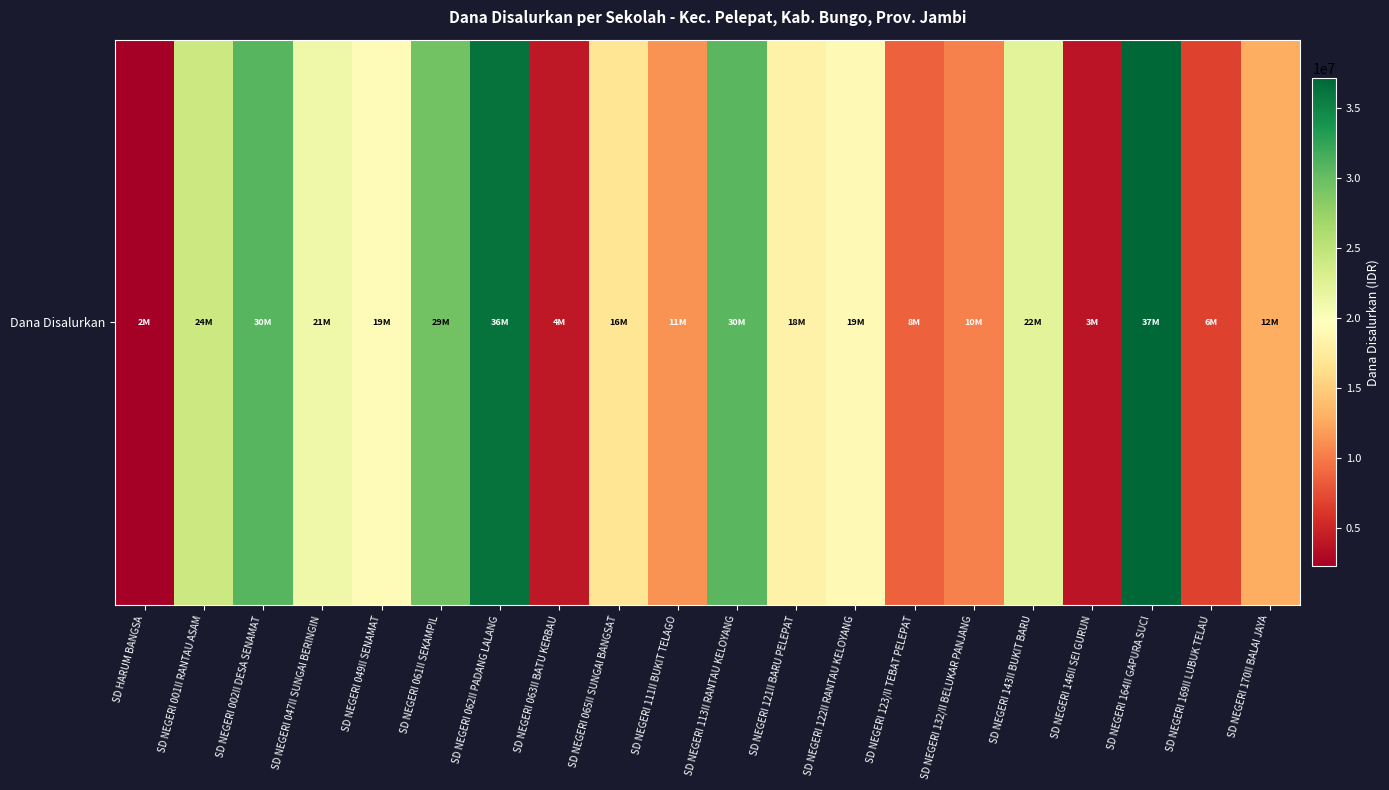

Reading right to left, list all the values displayed in this chart.

12825000	6750000	37125000	3825000	22275000	10350000	8550000	19125000	18225000	30600000	11250000	16875000	4050000	36225000	29475000	19350000	21150000	30825000	24075000	2250000